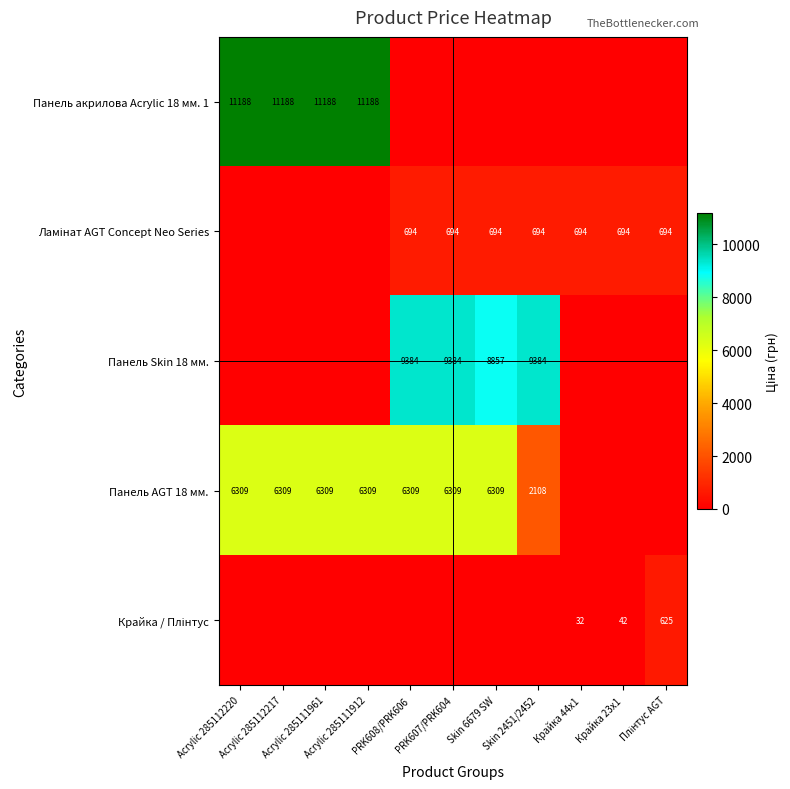

At Skin 2451/2452, list the series in order from largest to smallest.

Панель Skin 18 мм., Панель AGT 18 мм., Ламінат AGT Concept Neo Series, Панель акрилова Acrylic 18 мм. 1, Крайка / Плінтус